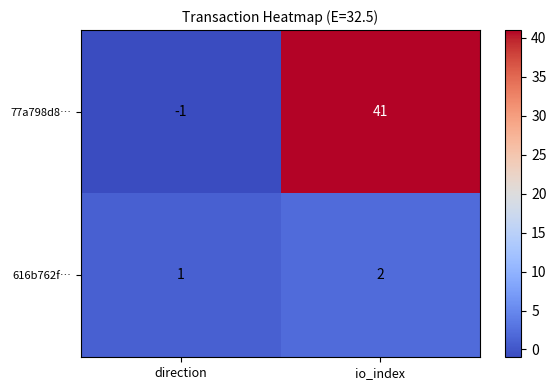

List the series in order of their overall mean, highest first.

77a798d8…, 616b762f…